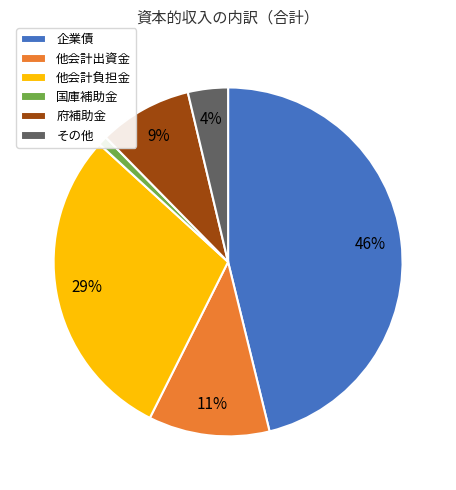

Is it true that 他会計負担金 is 29% of the pie?

True